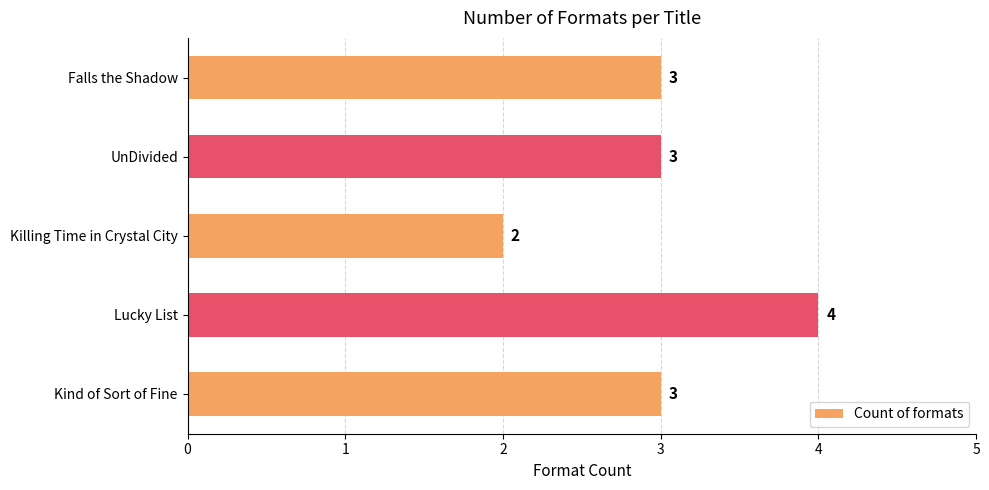

The chart shows a value of 2 at UnDivided. True or false?

False